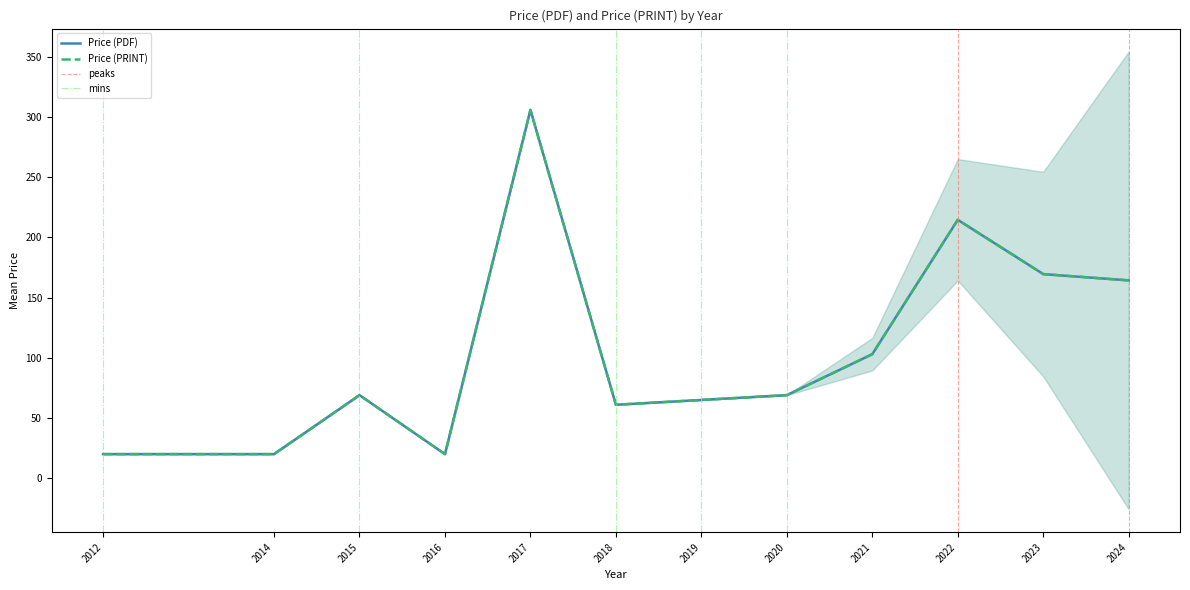

How many interior local valleys does the Price (PRINT) series have?

3